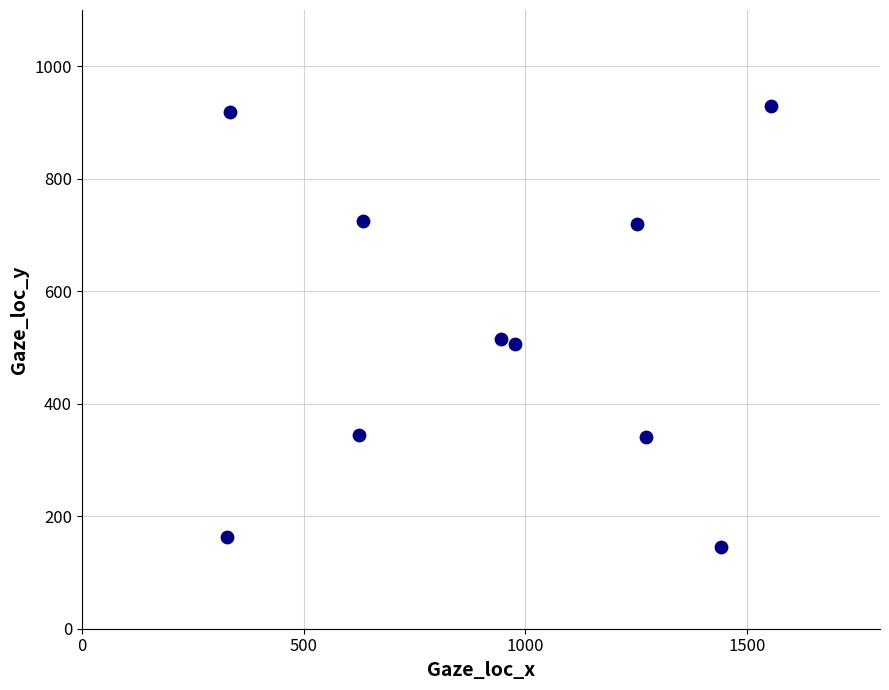

What is the range of Y values (max minus min)?

785